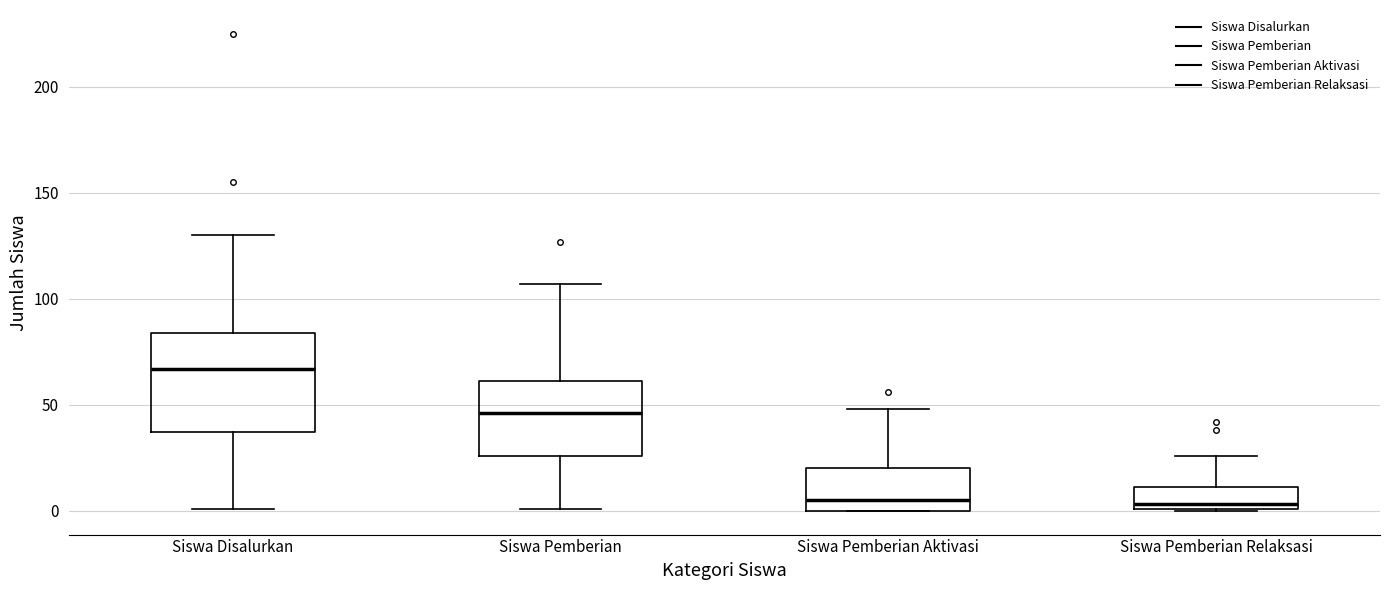

Where is the lower edge of the box for Siswa Pemberian on the y-axis? The values are not printed on the chart, so give them approximately, as read against the axis.

25